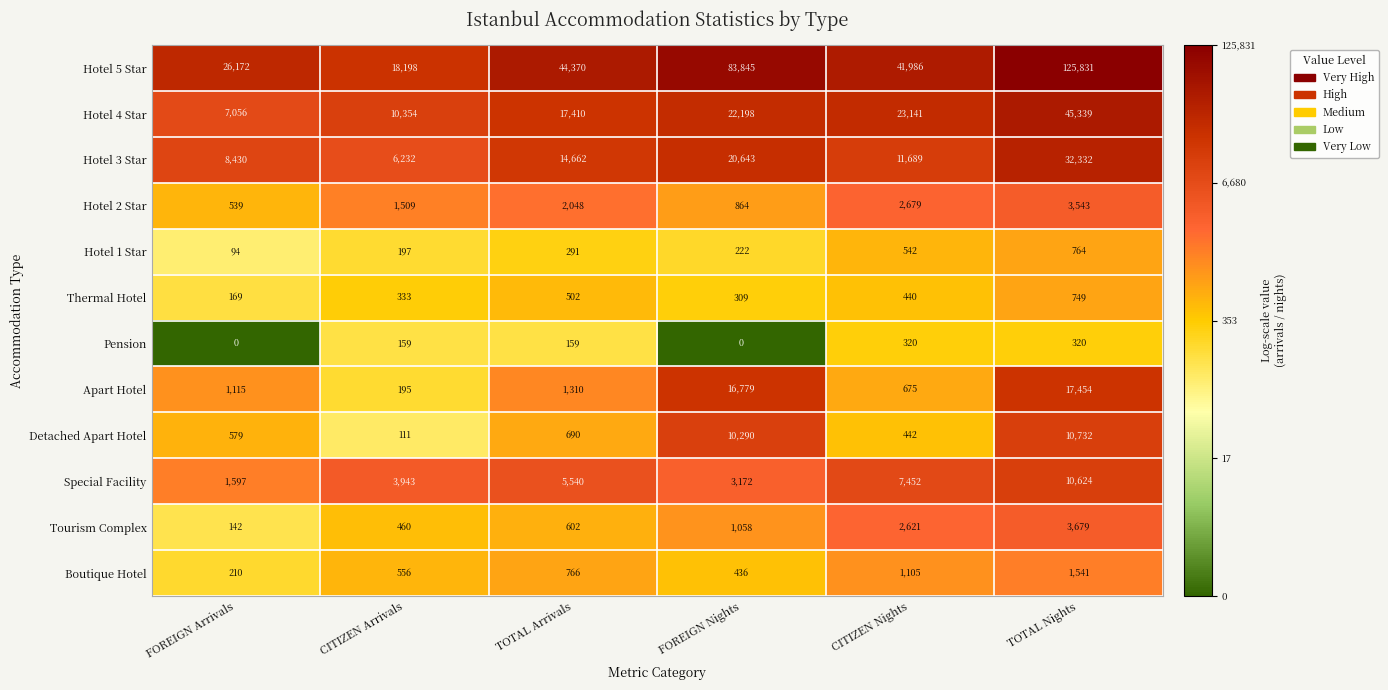

Which series has the largest total across all categories?

Hotel 5 Star